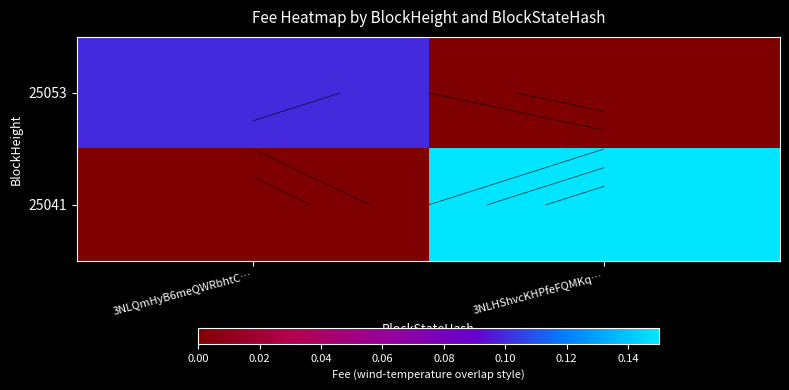

Which series has the largest range (max minus min)?

25041